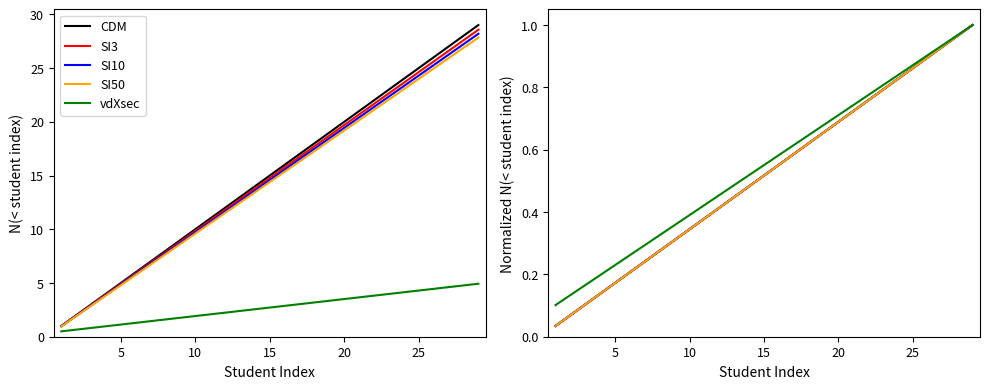

True or false: vdXsec and SI10 intersect in this chart.

False